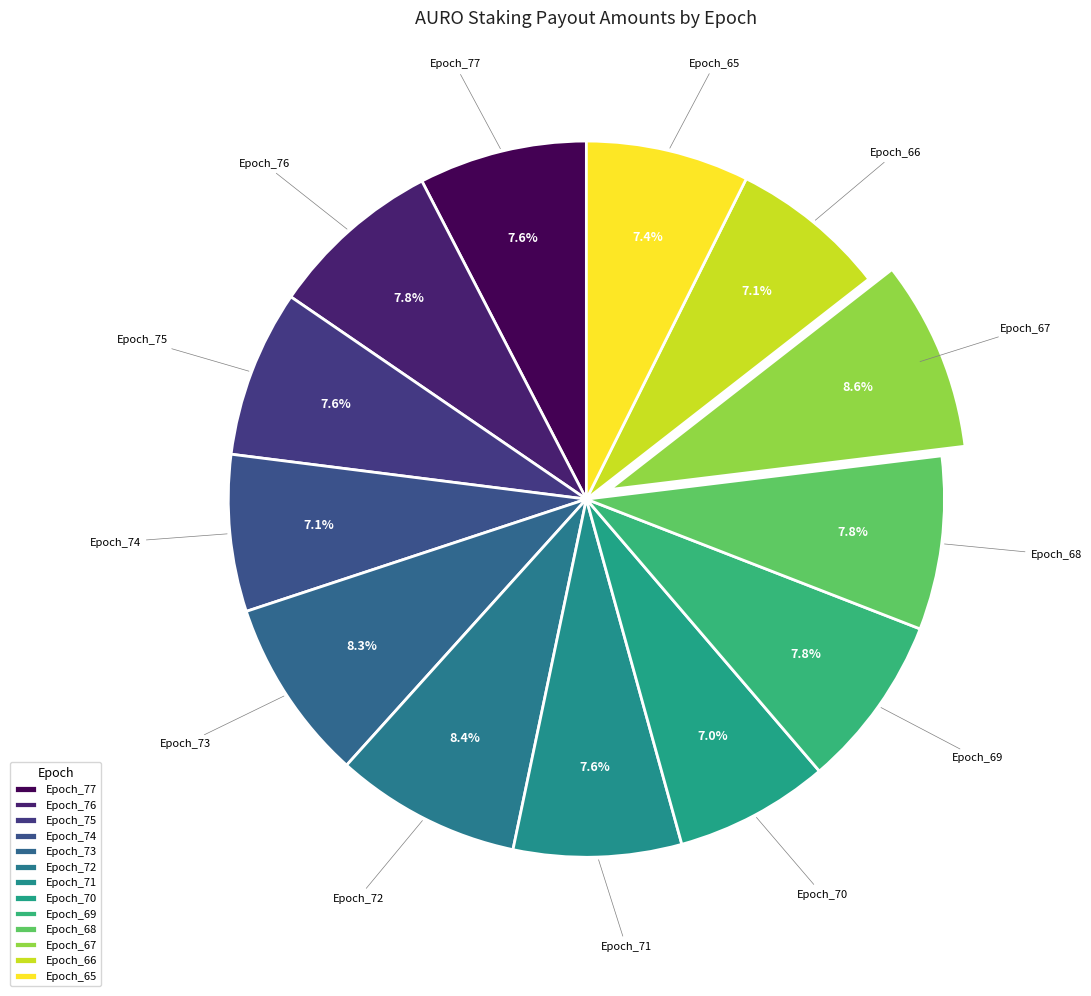

How many segments does this pie chart have?

13